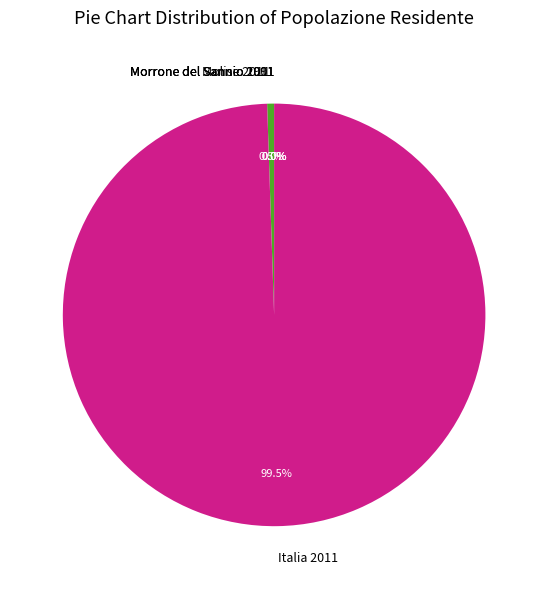

Which category has the biggest portion of the pie?

Italia 2011